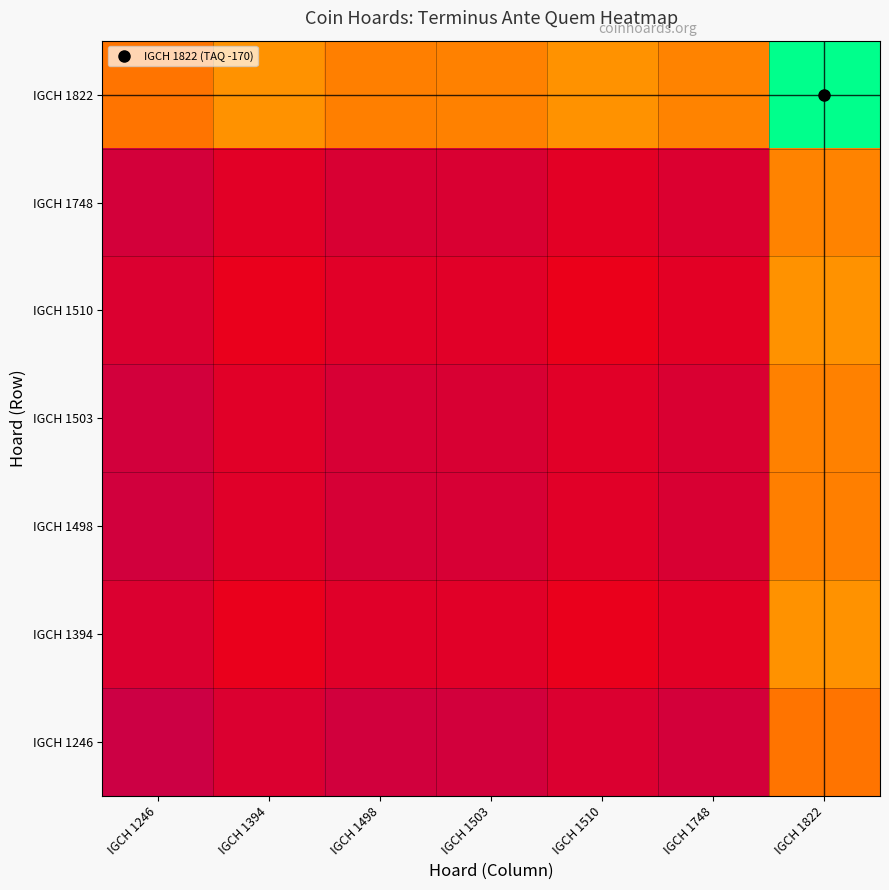

What is the total value across all series at IGCH 1822?

2.8